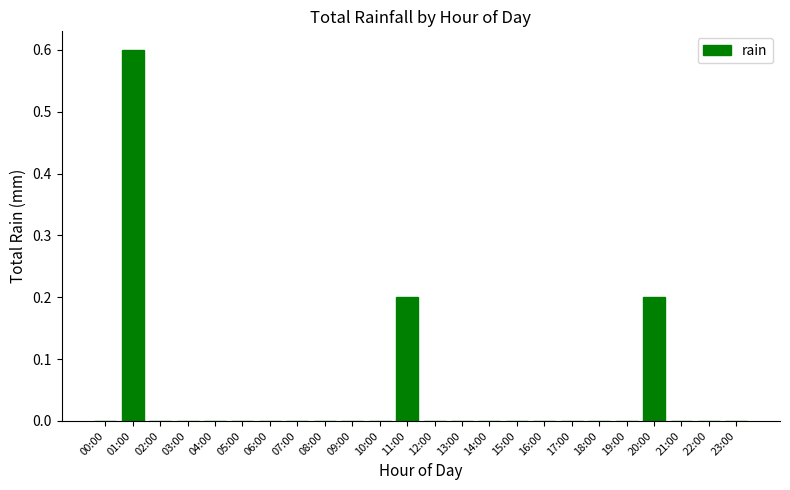

The value at 02:00 is -0.3. True or false?

False